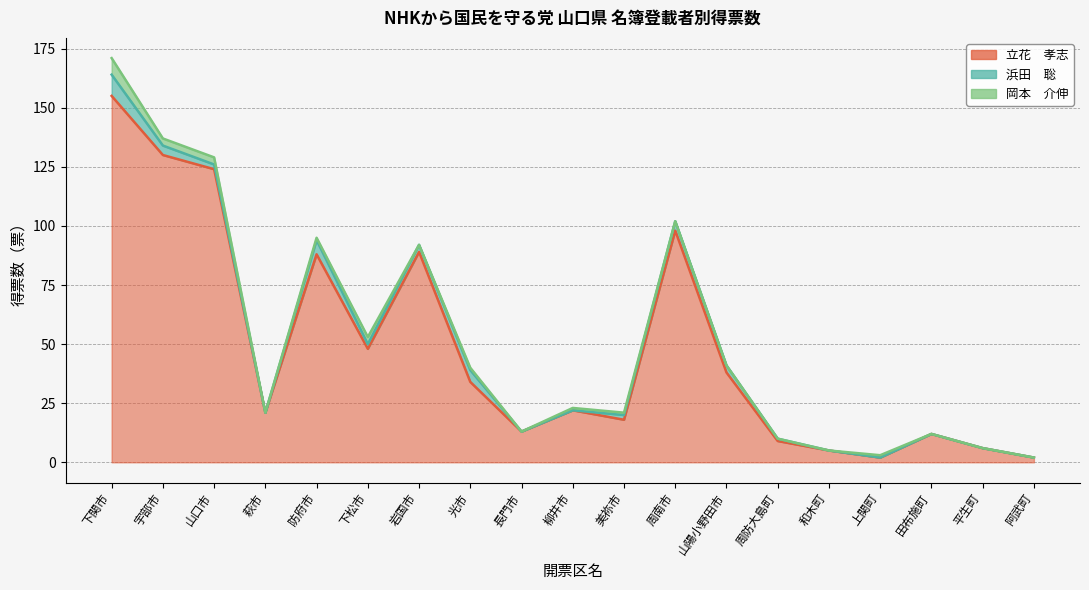

The value of 浜田　聡 at 柳井市 is 0. True or false?

True